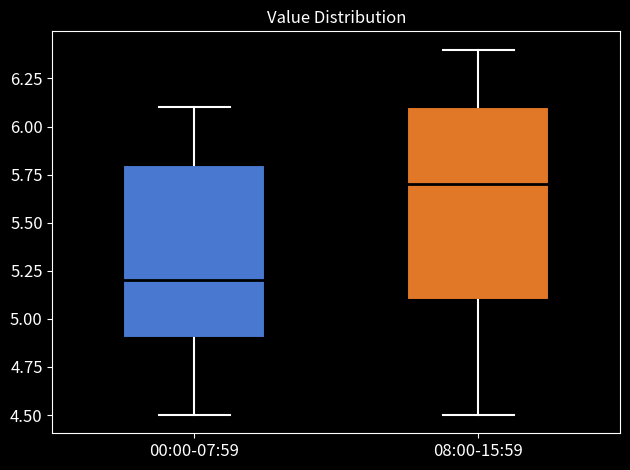

Comparing the boxes themselves (not the whiskers), which one is the tallest?

08:00-15:59